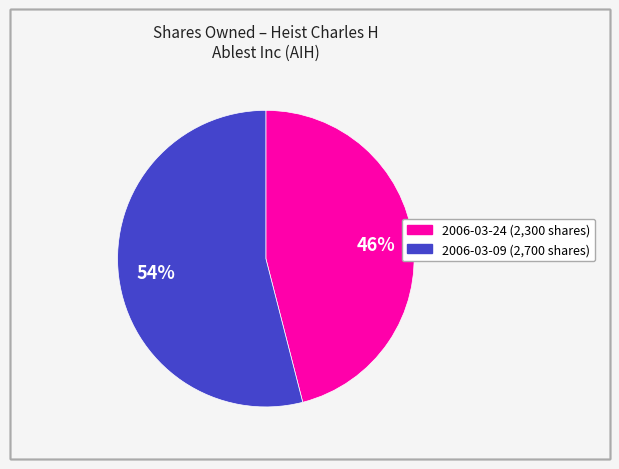

To the nearest percent, what is the difference between the largest and smallest slice percentages?

8%